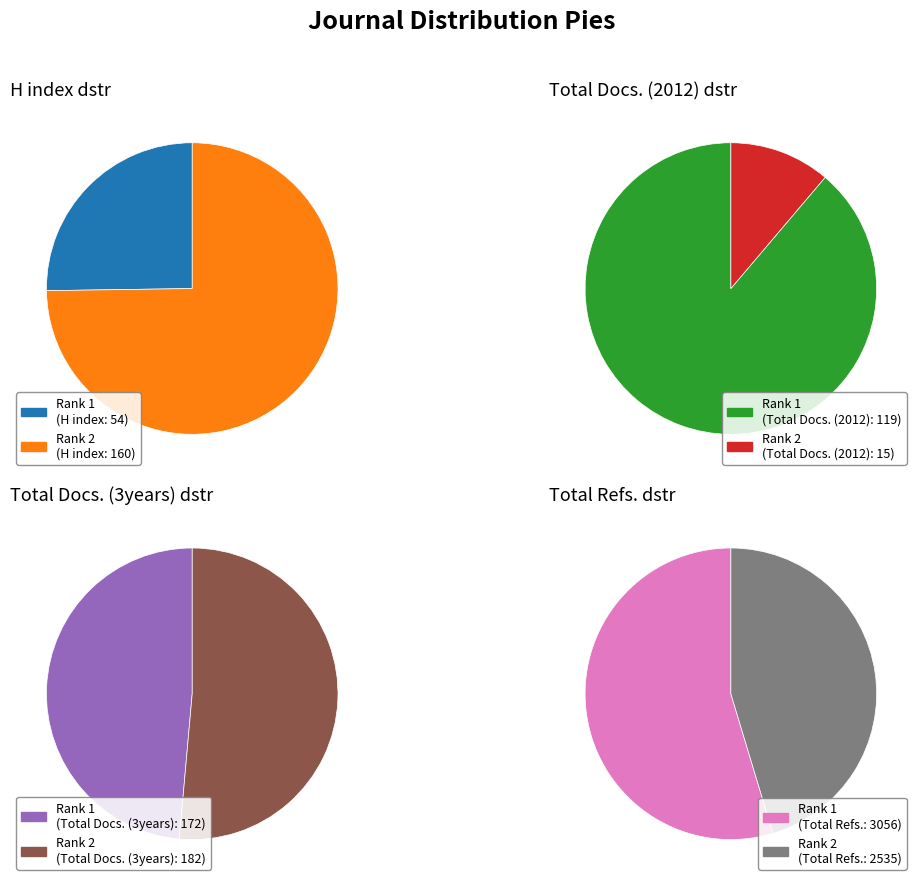

Count the number of slices in the pie.

2